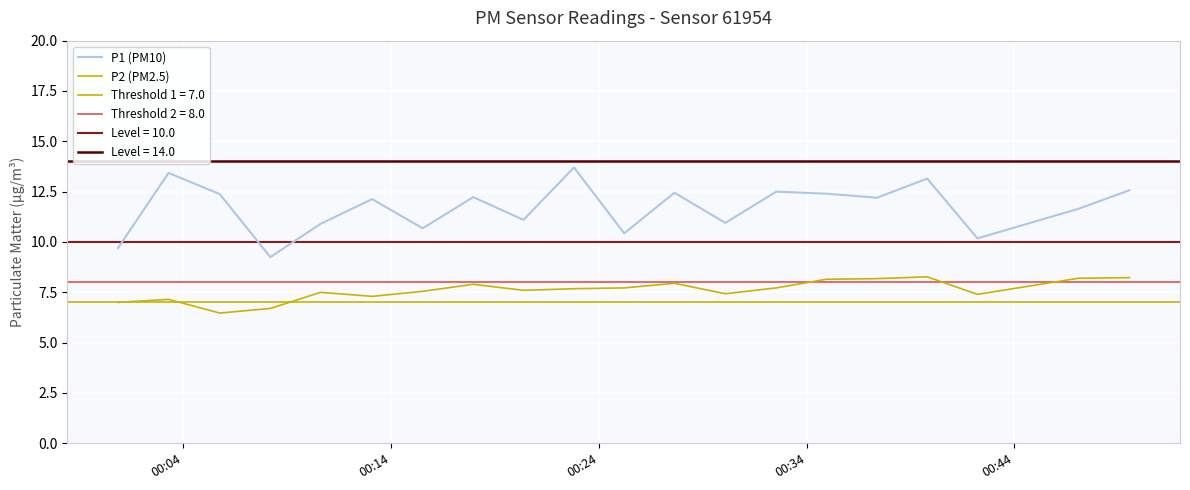

How many interior local valleys does the P1 (PM10) series have?

7